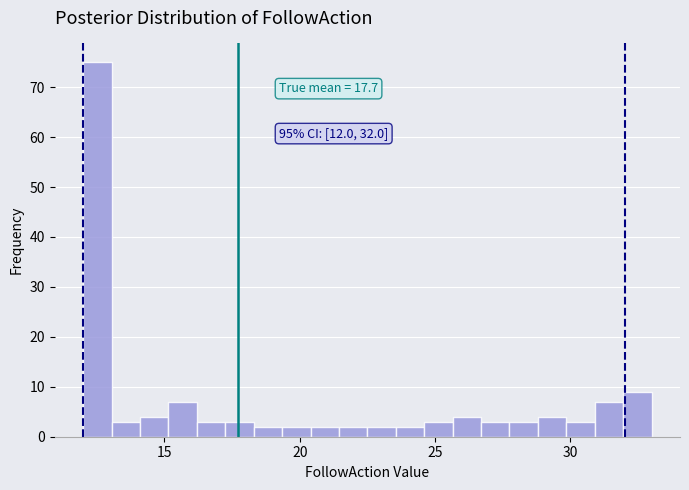

Around what value on the x-axis is the tallest bar? Give the approximate position of its centre, as read against the axis.

12.5